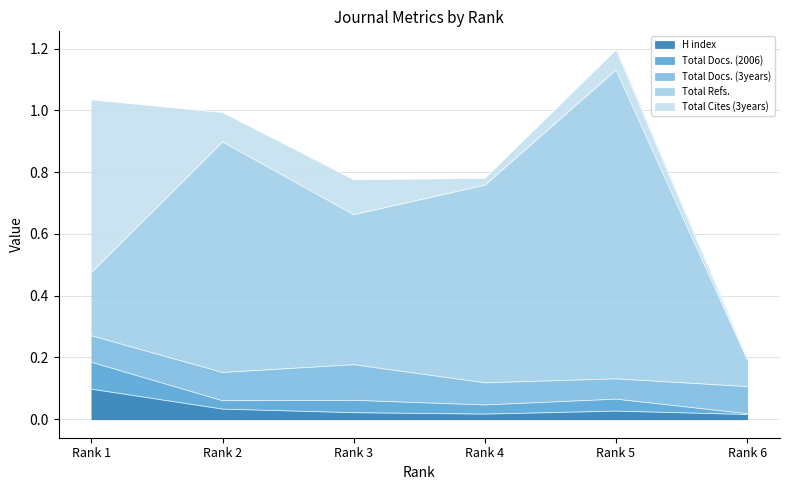

What are all the series names shown in the legend?

H index, Total Docs. (2006), Total Docs. (3years), Total Refs., Total Cites (3years)